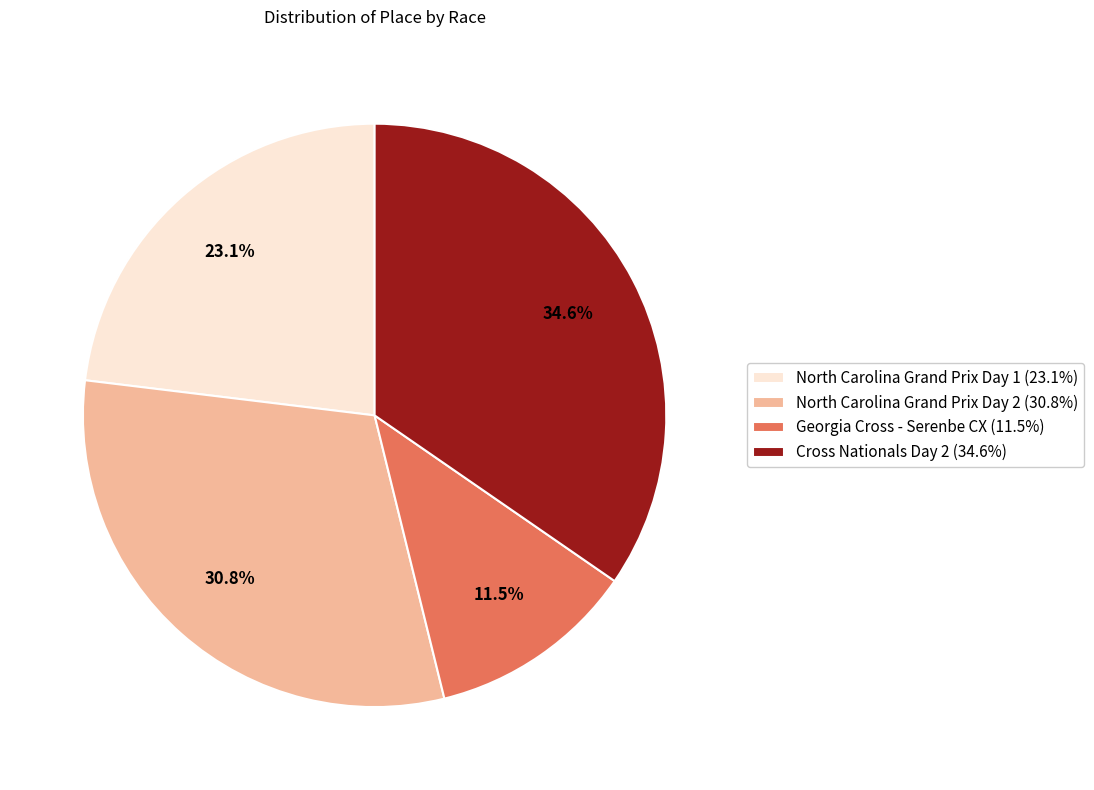

What percentage is NOT represented by North Carolina Grand Prix Day 1?

76.9%